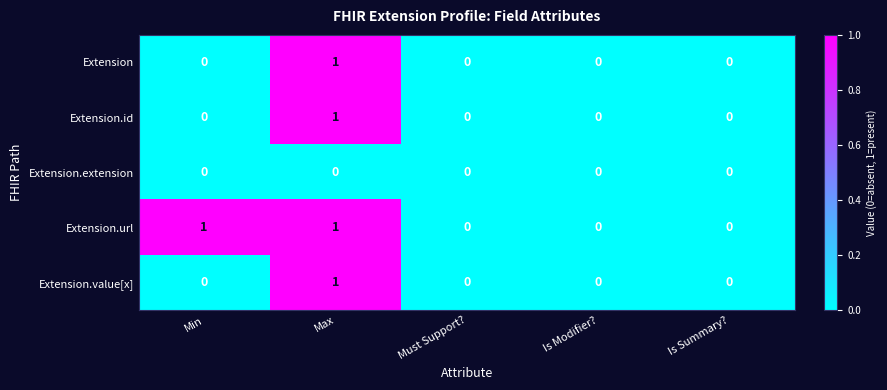

The Extension.extension series shows 0 at Is Modifier?. True or false?

True